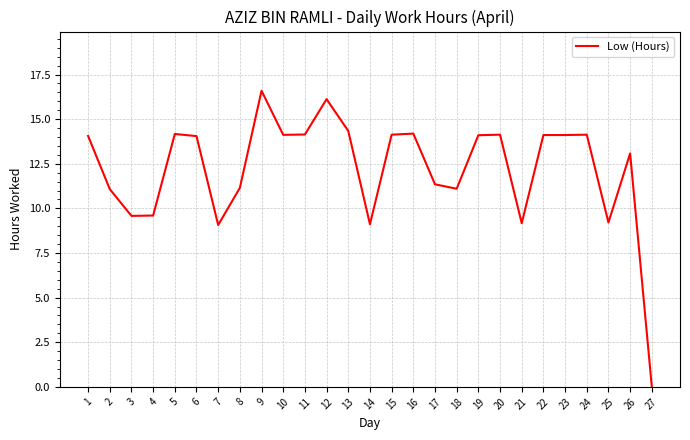

What value does the data have at 24?

14.1